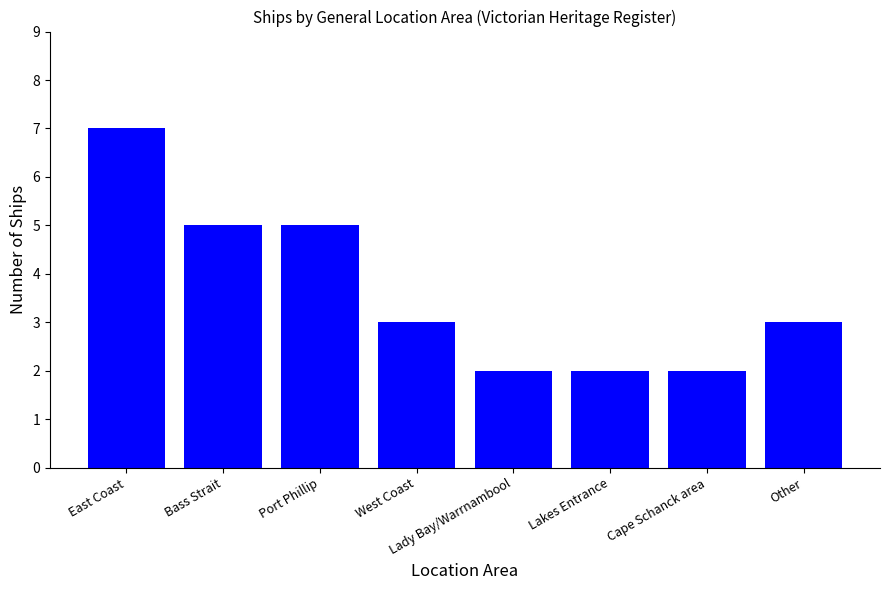

Which label corresponds to the largest value in the chart?

East Coast